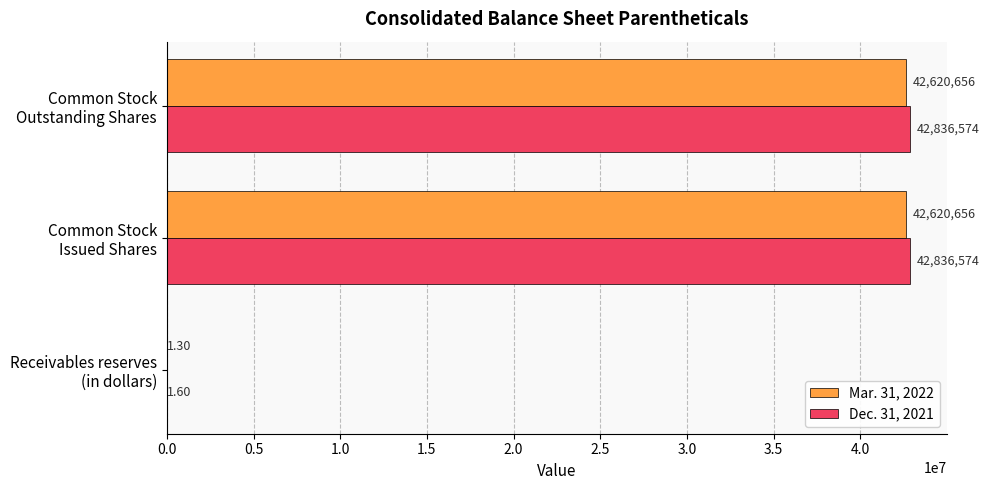

Which series has the largest total across all categories?

Dec. 31, 2021